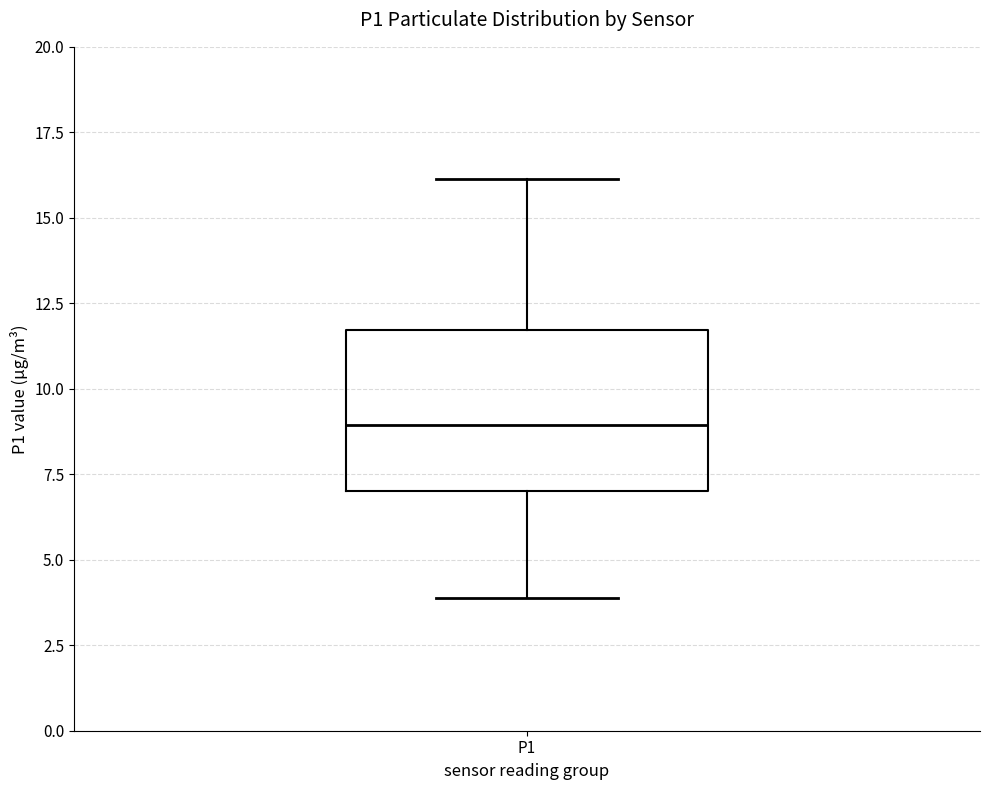

Transcribe this box plot: give where the median line is, the range the box spans, and where the two whiskers end, as read against the y-axis. The values are not printed on the chart, so give them approximately, as read against the axis.

median 9.0, box 7.0 to 11.5, whiskers 4.0 to 16.0